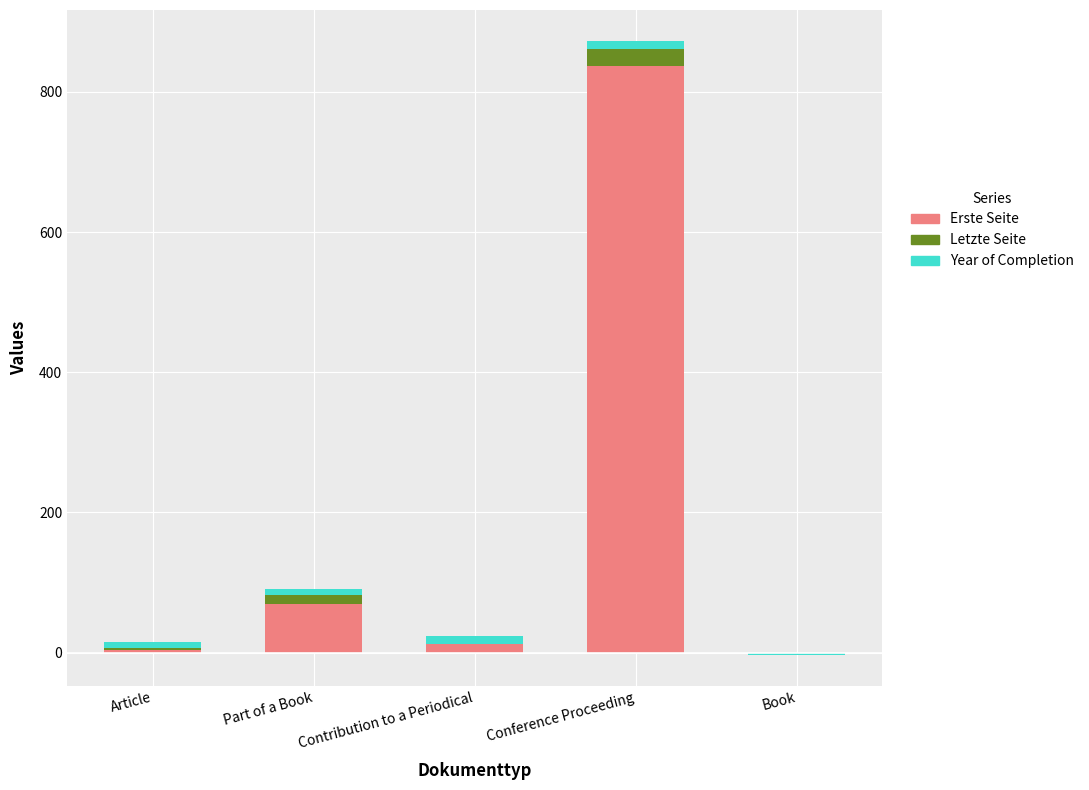

Which series has the largest range (max minus min)?

Erste Seite